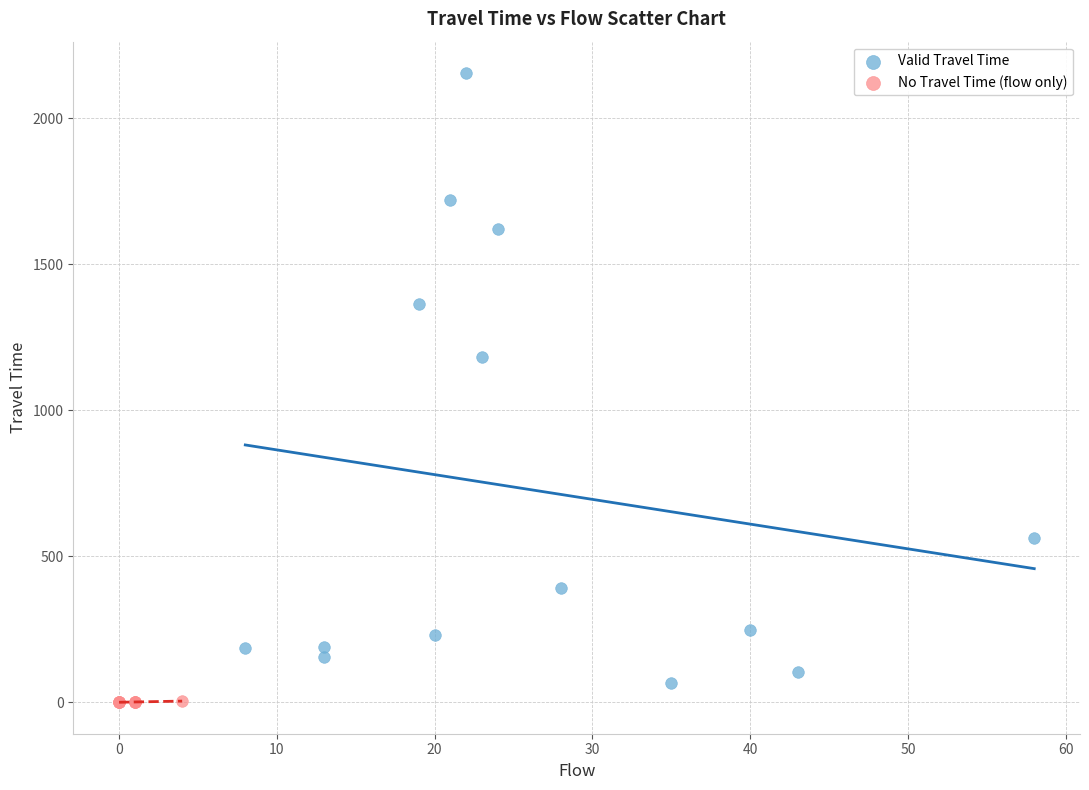

Which series contains the highest Y value?

Valid Travel Time